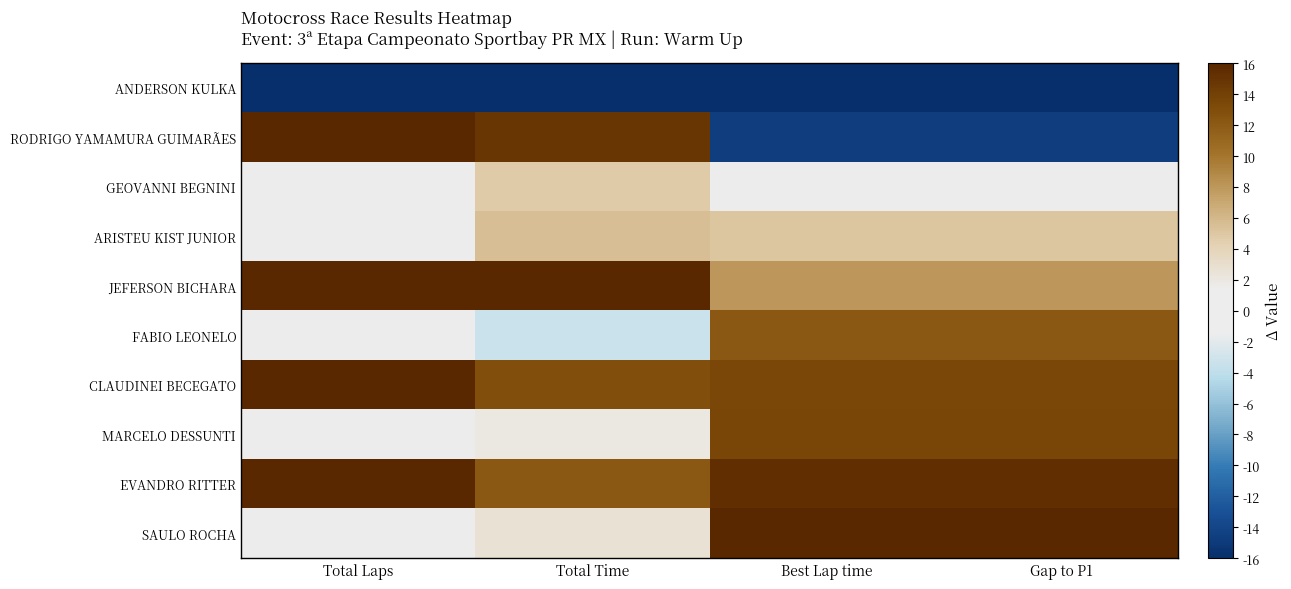

What is the spread (max minus min) of values at Gap to P1?

32.0